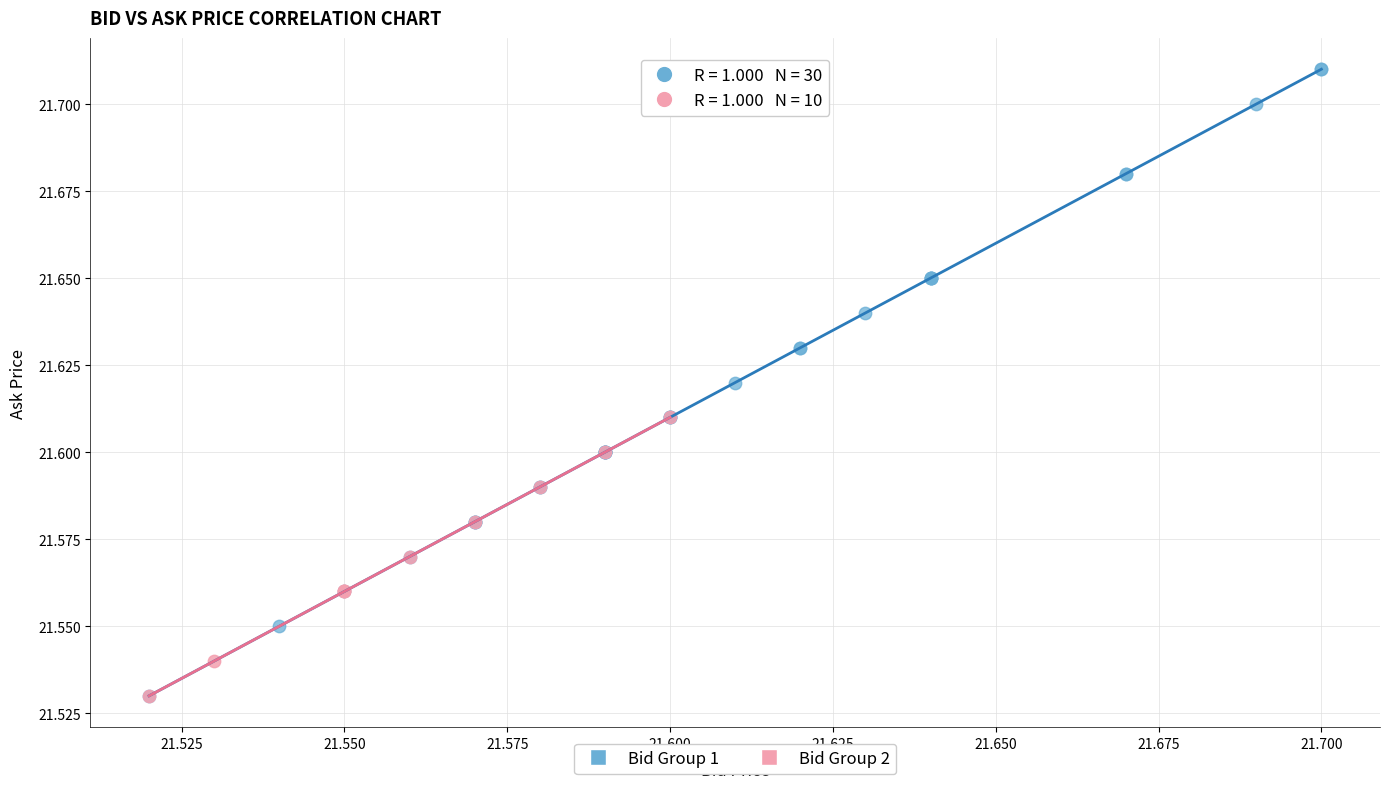

Which series has the largest Y range (max minus min)?

Bid Group 1